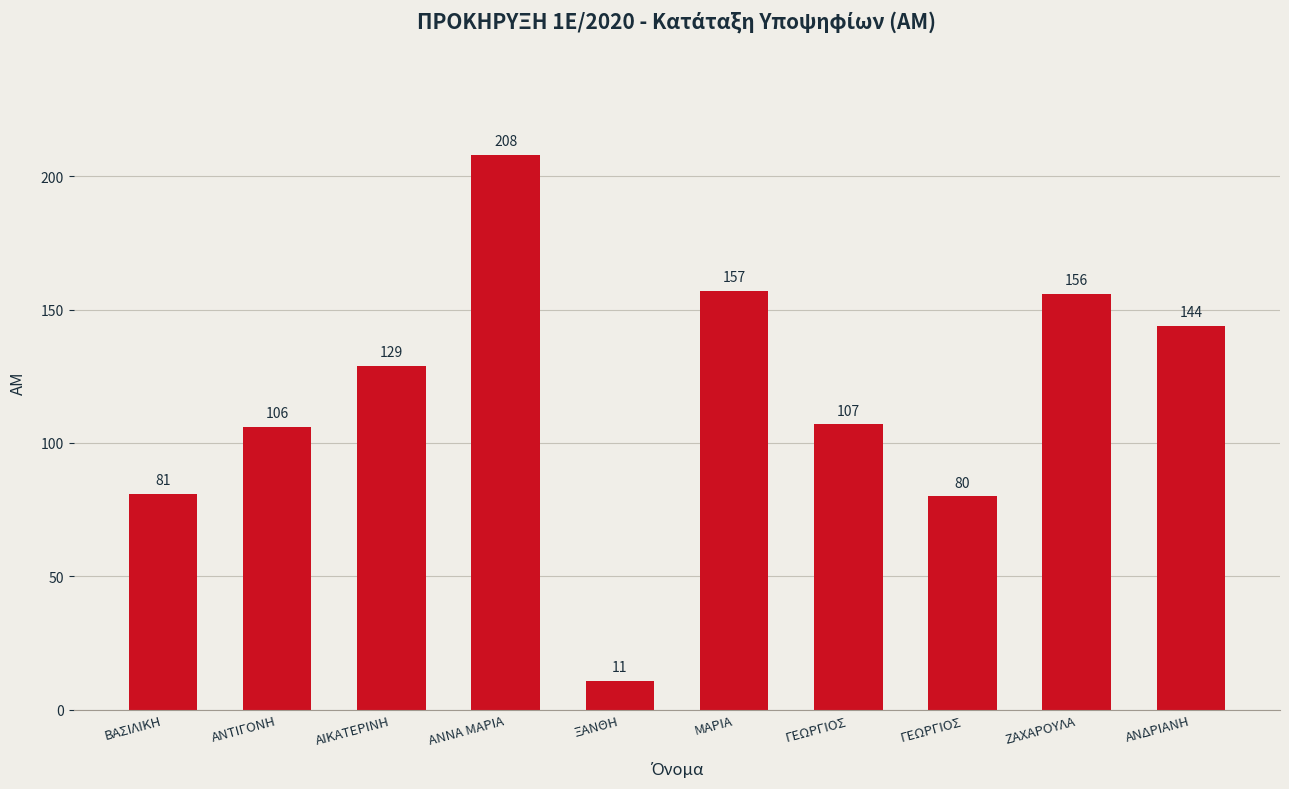

What is the approximate value at ΓΕΩΡΓΙΟΣ?

107